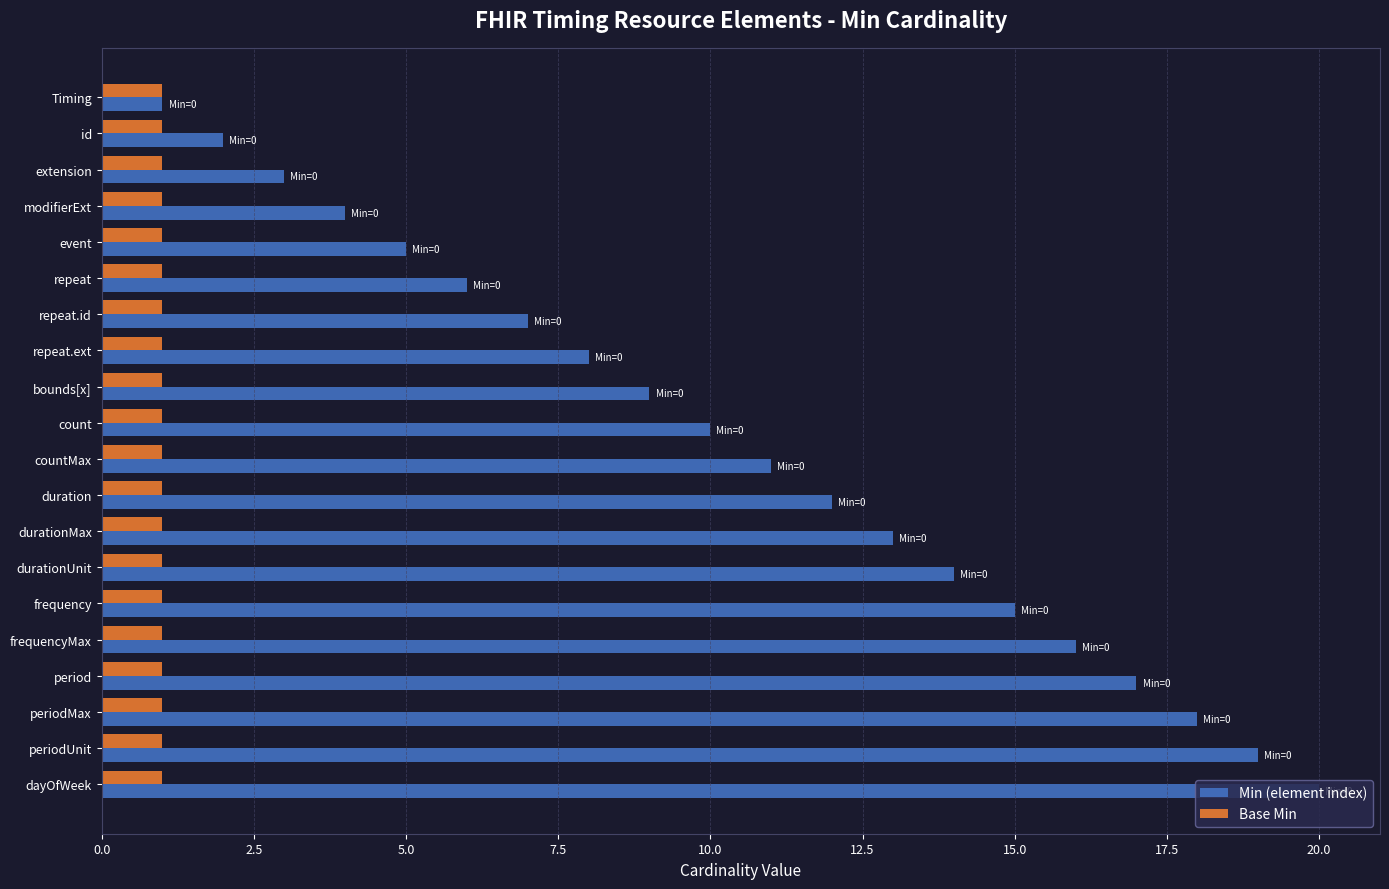

The Base Min series shows 0 at modifierExt. True or false?

False